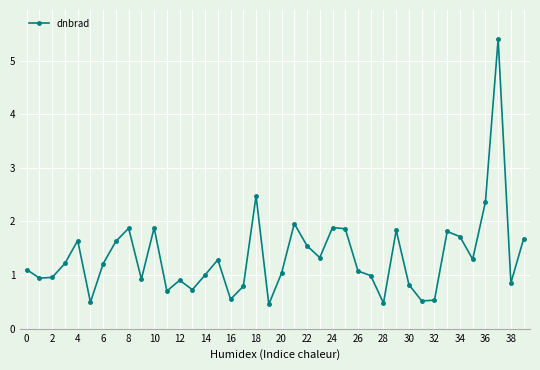

How many categories are shown in the chart?

40